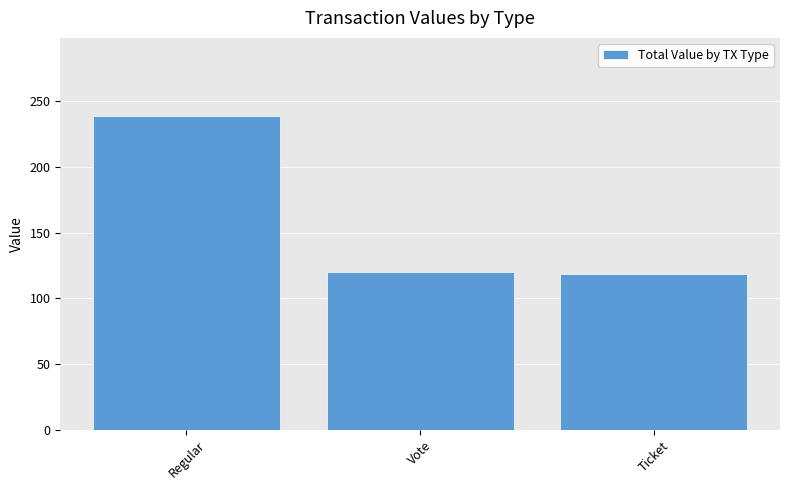

How many categories are shown in the chart?

3